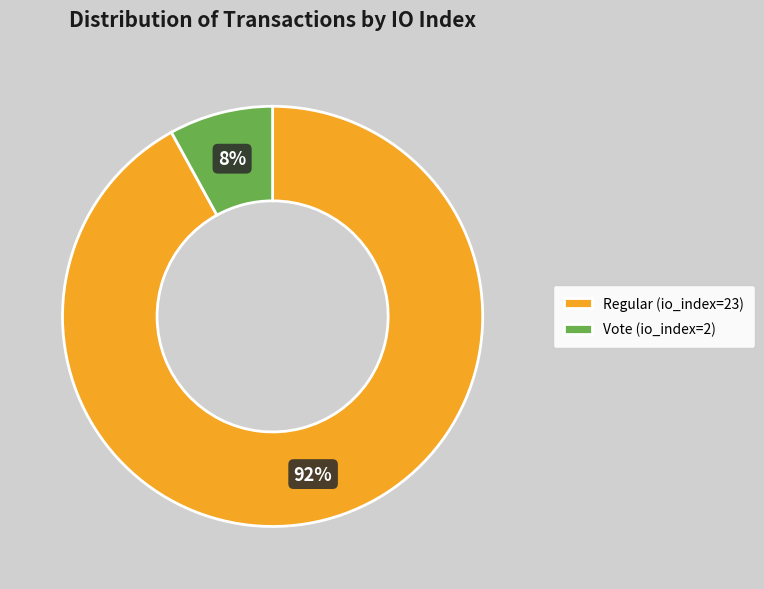

True or false: Vote (io_index=2) accounts for 1% of the total.

False